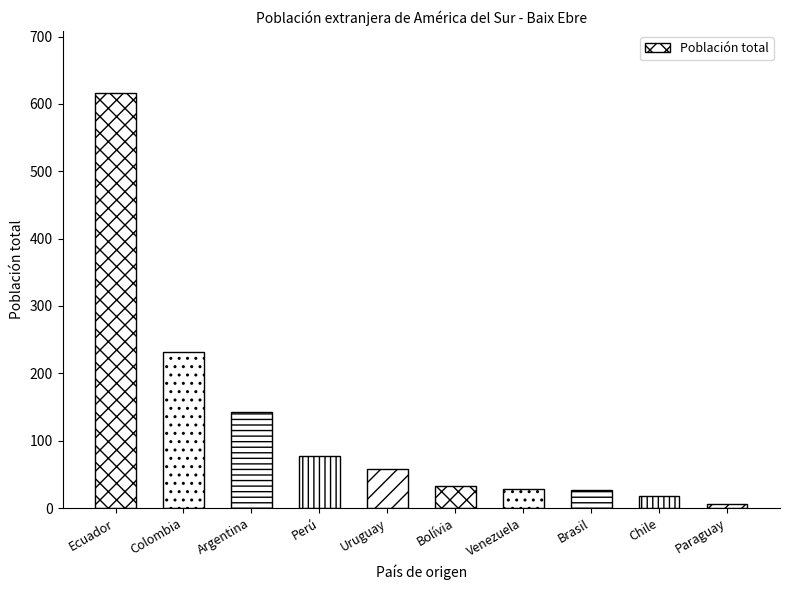

What is the maximum value shown in the chart?

616